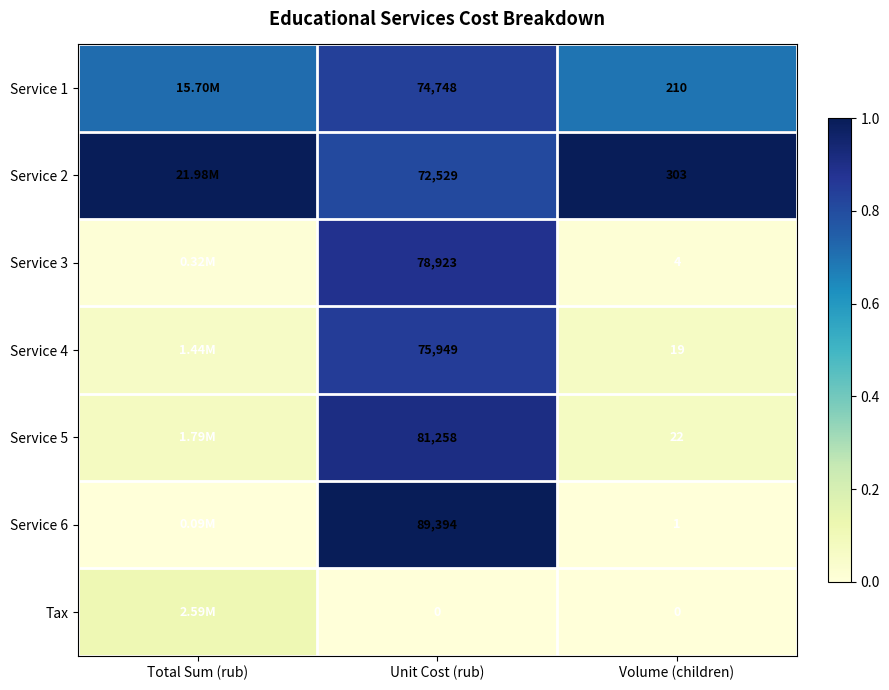

Between Total Sum (rub) and Volume (children), which is larger?

Total Sum (rub)